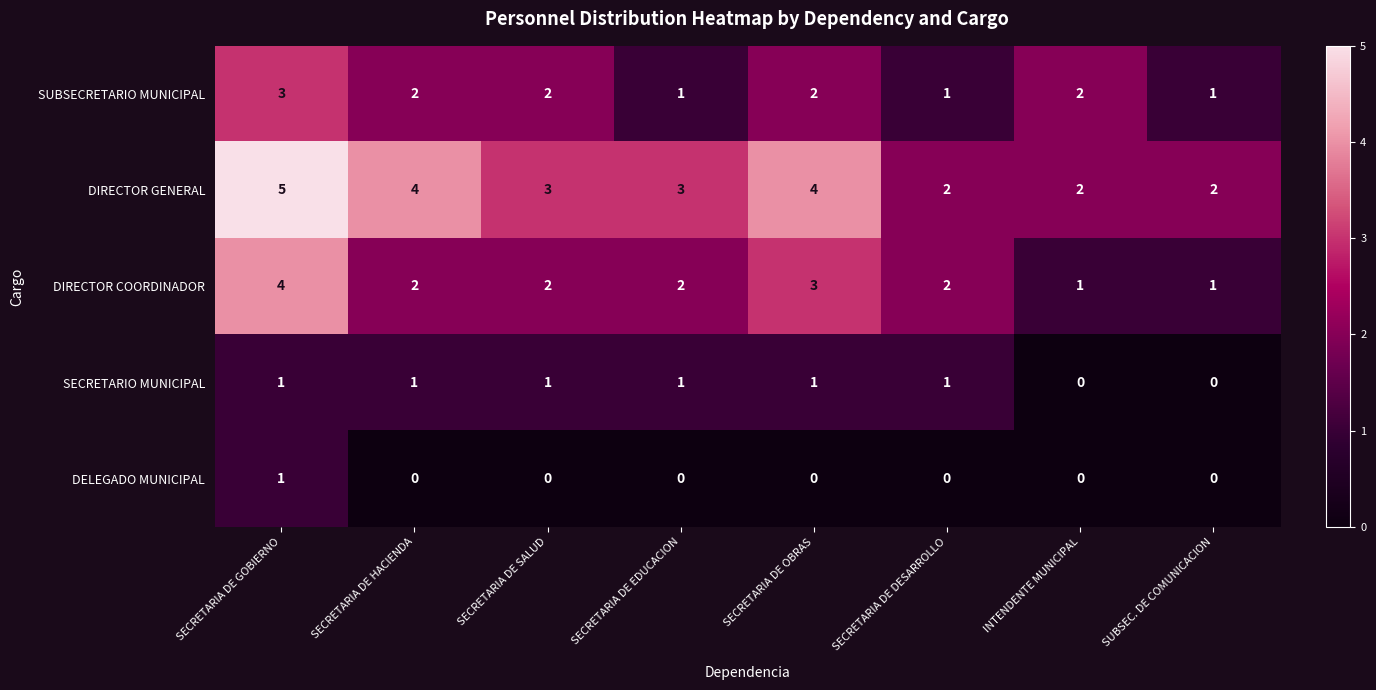

What is the maximum value for SUBSECRETARIO MUNICIPAL?

3